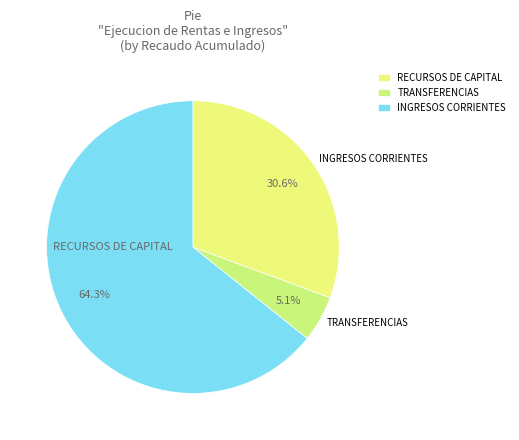

To the nearest percent, what is the difference between the RECURSOS DE CAPITAL and TRANSFERENCIAS slice percentages?

26%